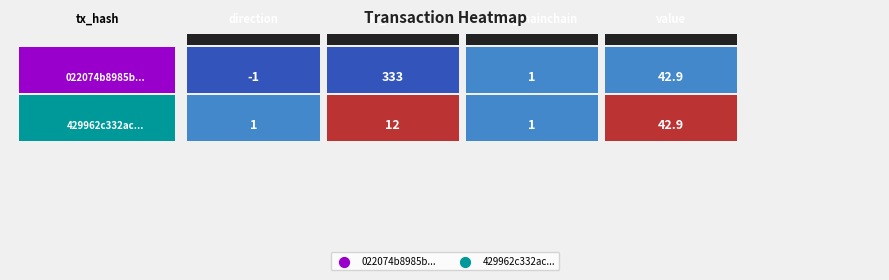

What is the average value of the 022074b8985b1634dcb7d3696a6607f2f903014 series?

94